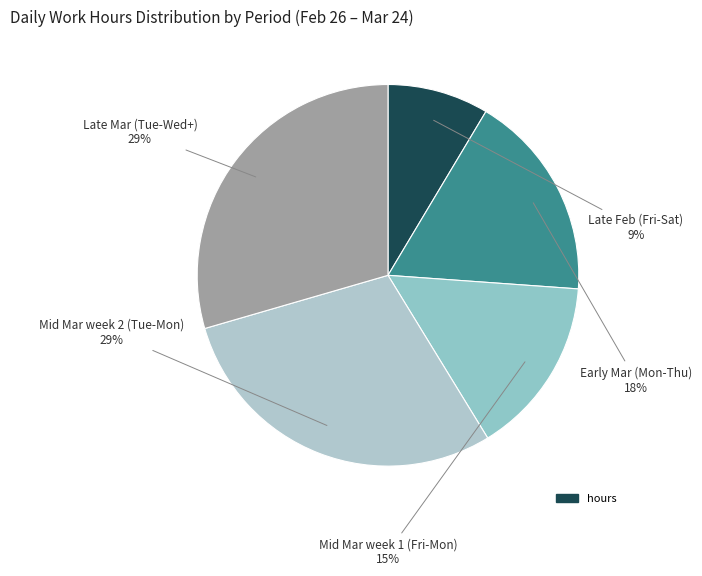

Count the number of slices in the pie.

5